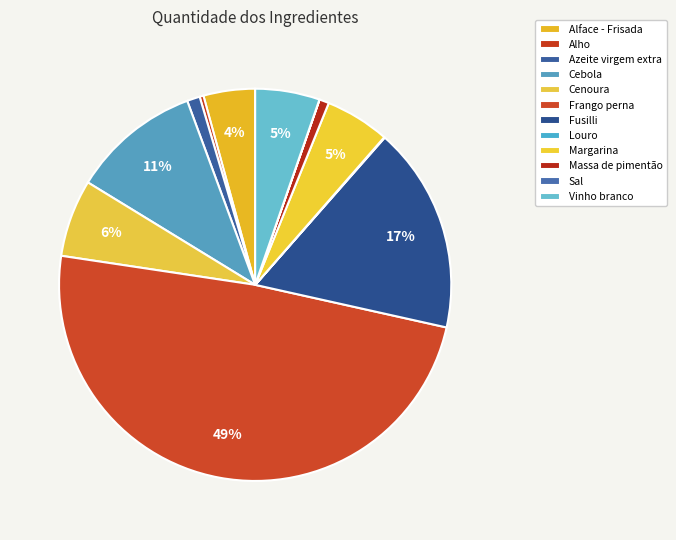

Does Sal represent more than half of the total?

No